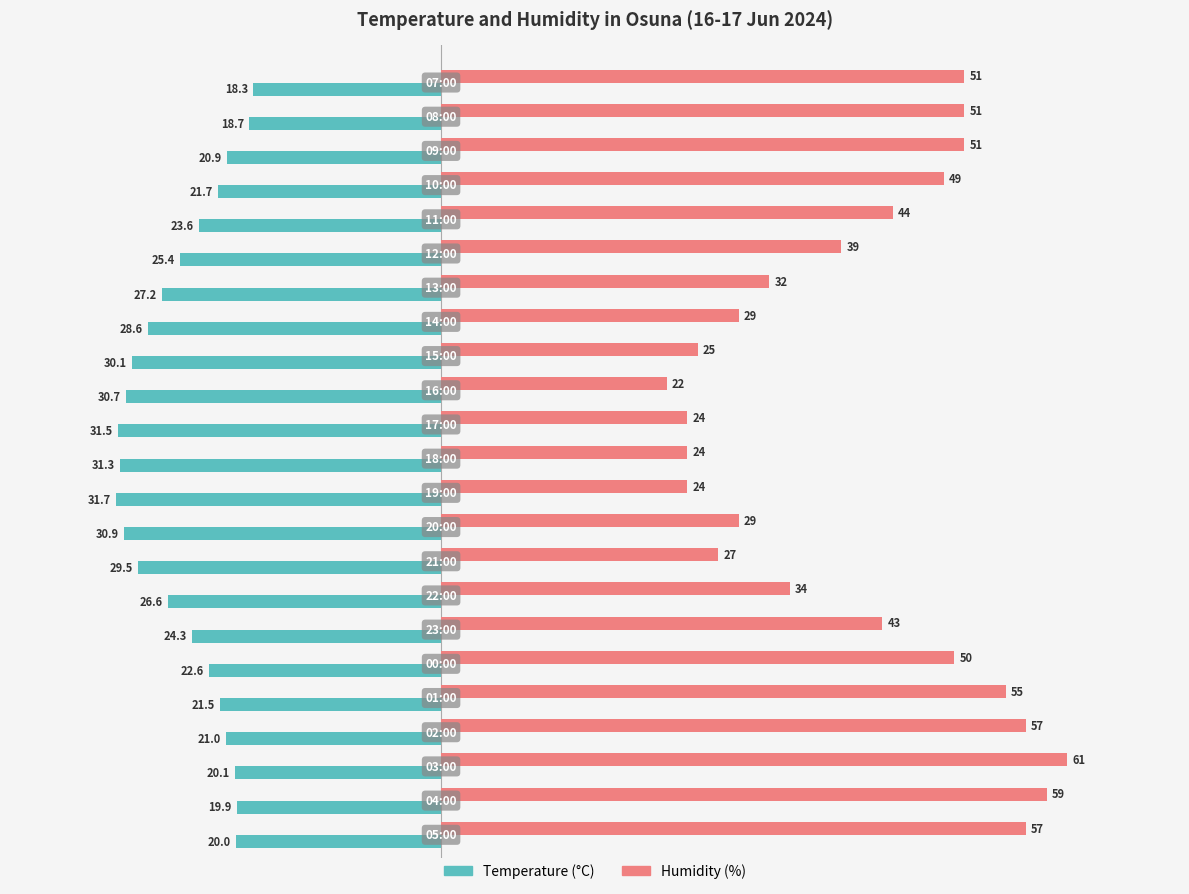

How many data points in Temperature (°C) are above -24?

11